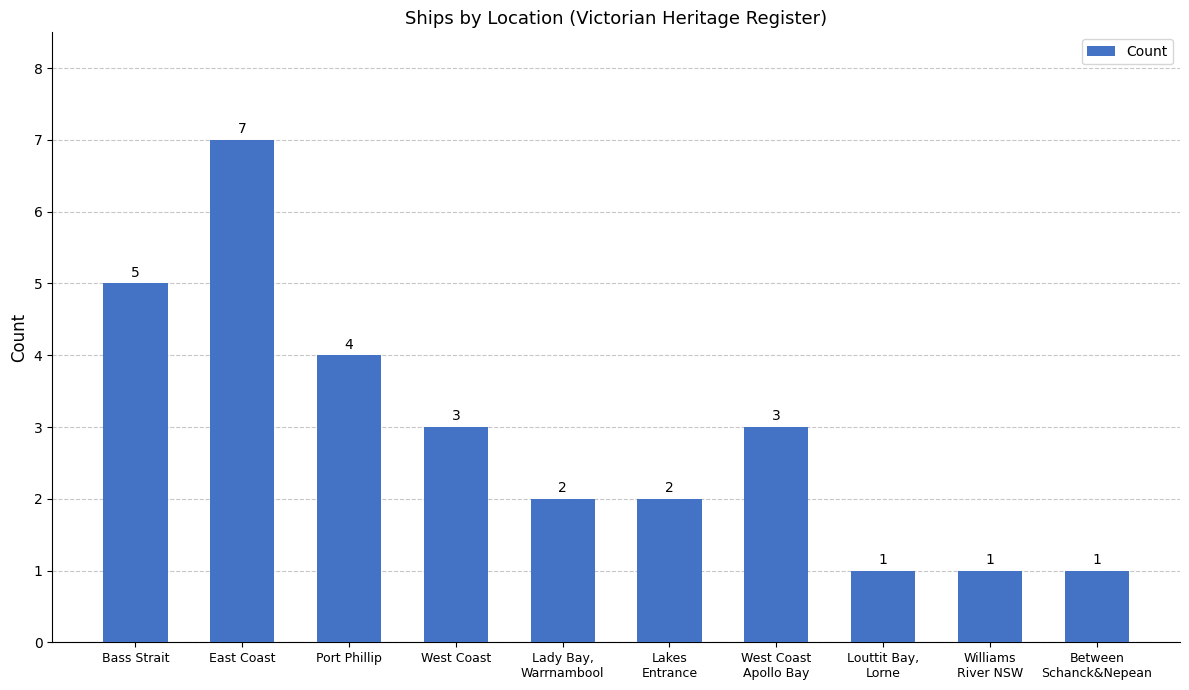

What is the difference between the maximum and minimum values?

6